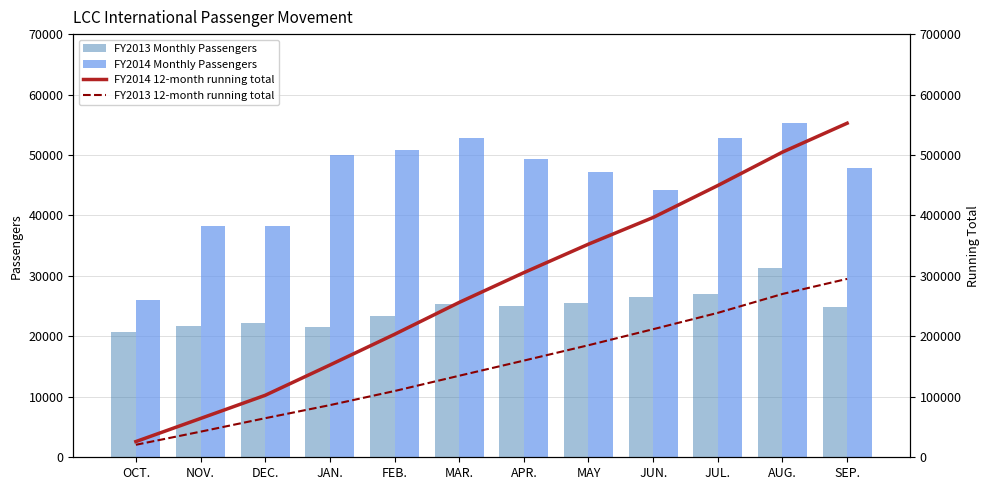

What is the spread (max minus min) of values at OCT.?

5294